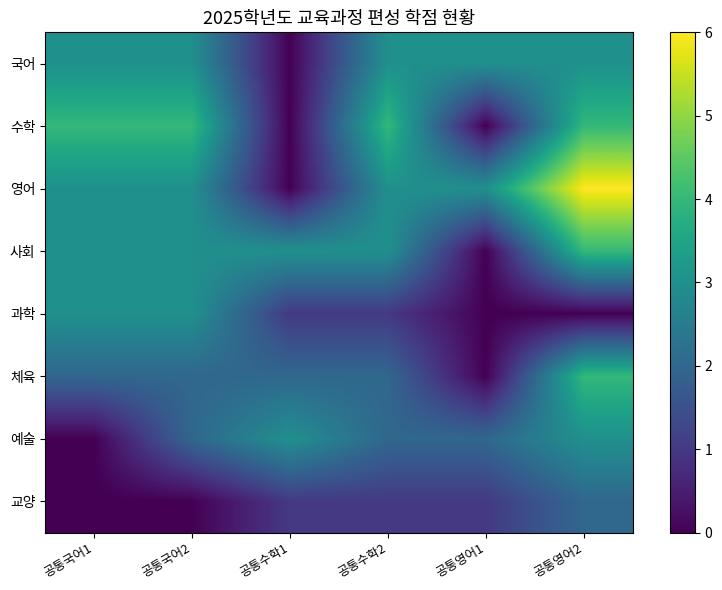

What is the total value across all series at 공통수학2?

19